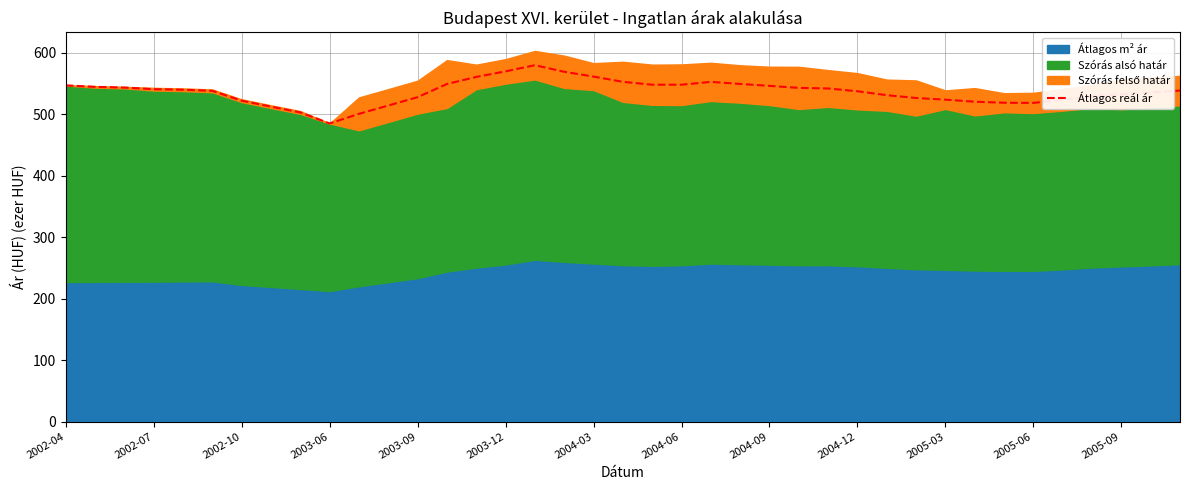

What is the minimum value for Átlagos reál ár?

484.7